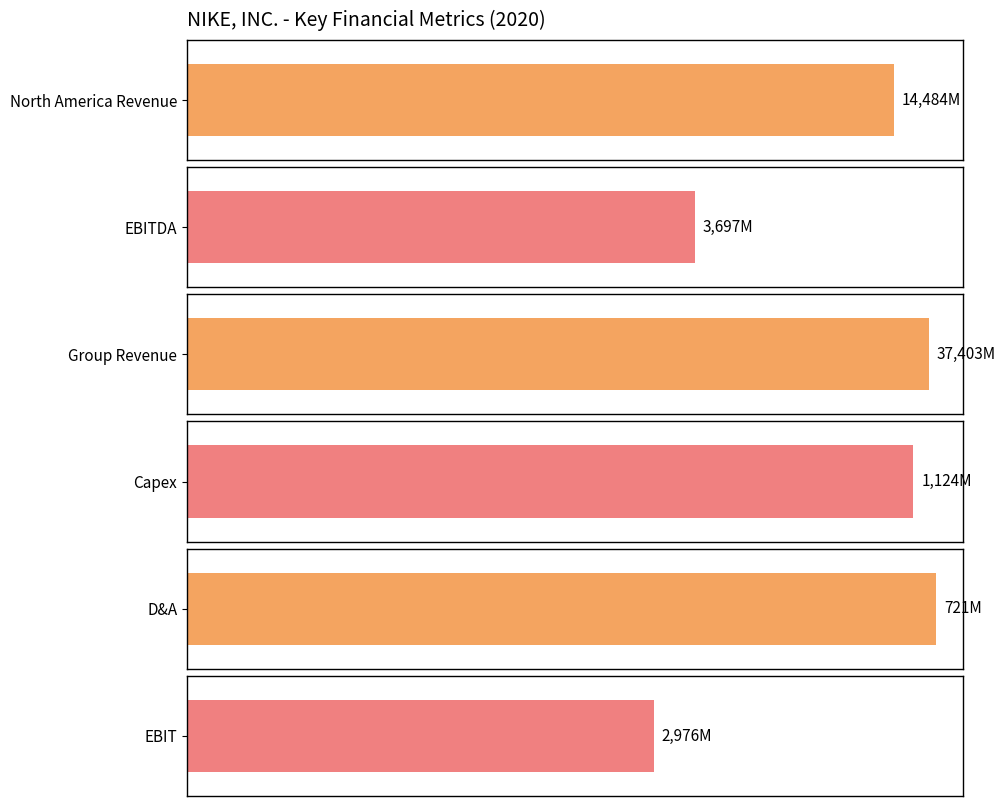

What are all the series names shown in the legend?

North America Revenue, EBITDA, Group Revenue, Capex, D&A, EBIT